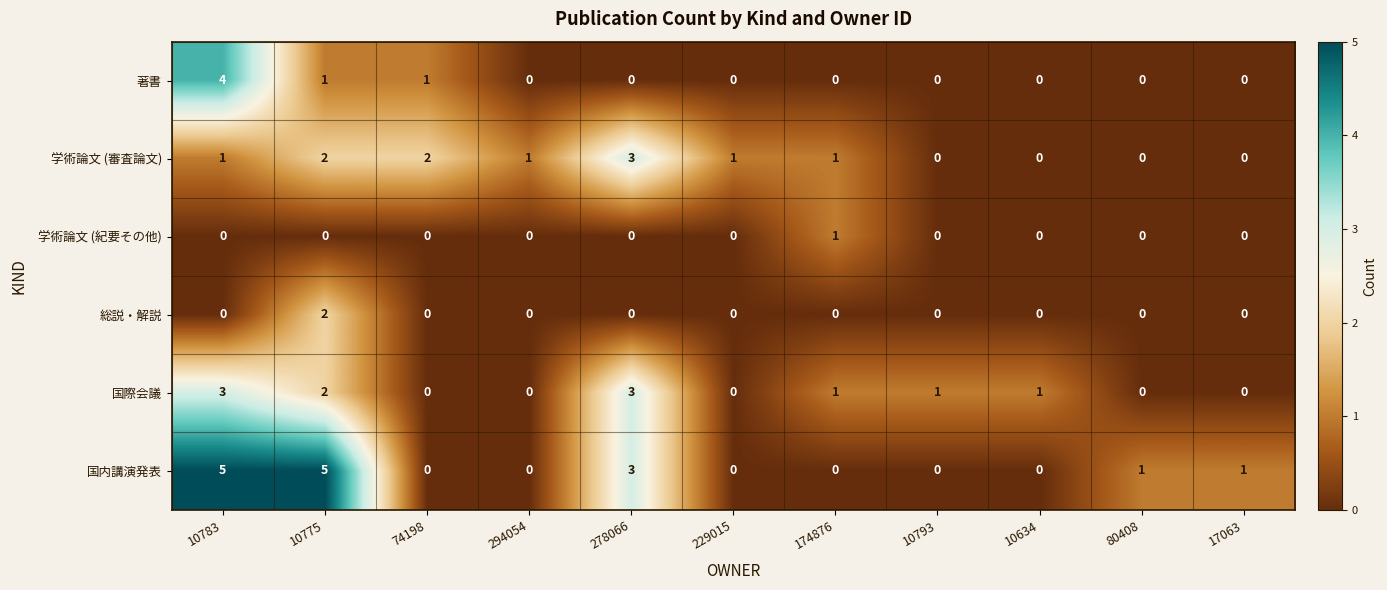

What is the difference between the highest and lowest values at 10775?

5